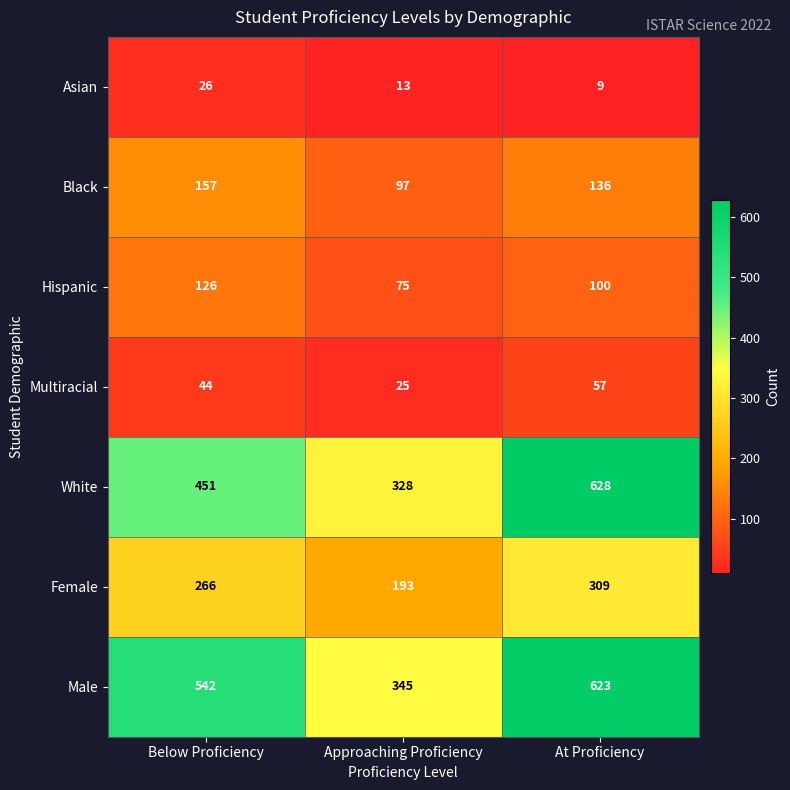

Which series changed the most between Approaching Proficiency and At Proficiency?

White